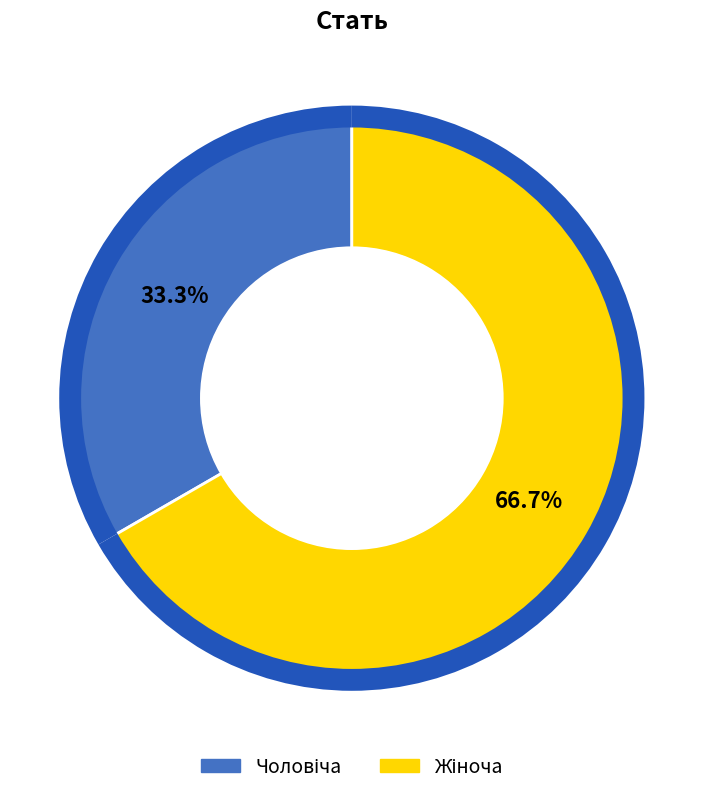

Does Жіноча represent more than half of the total?

Yes